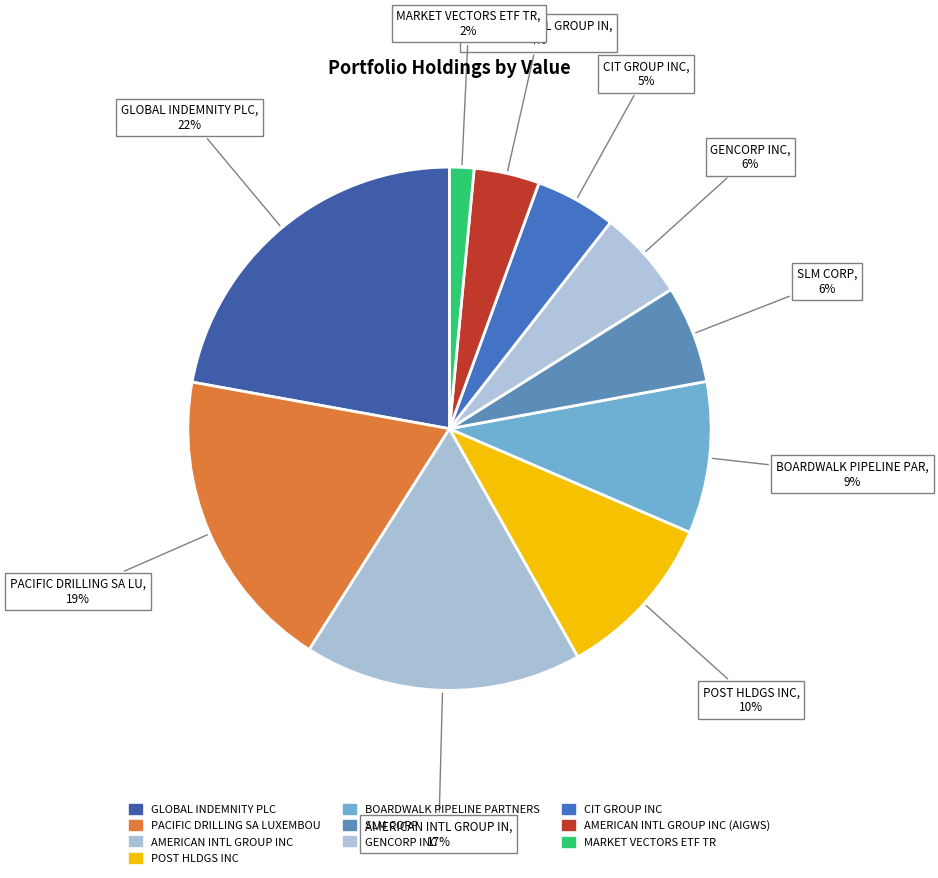

Count the number of slices in the pie.

10